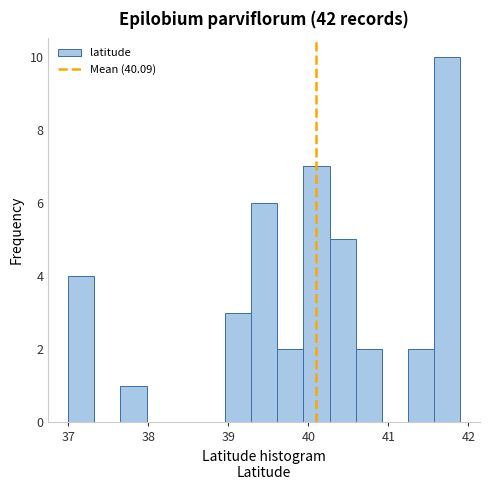

Around what value on the x-axis is the tallest bar? Give the approximate position of its centre, as read against the axis.

41.7